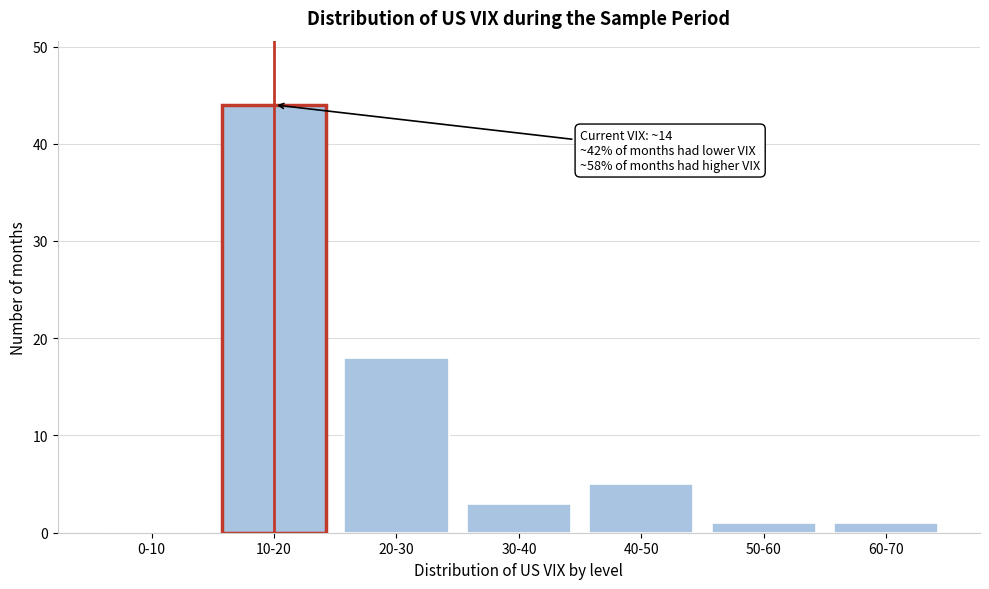

Reading left to right, extract all data points from this chart.

0-10=0	10-20=44	20-30=18	30-40=3	40-50=5	50-60=1	60-70=1